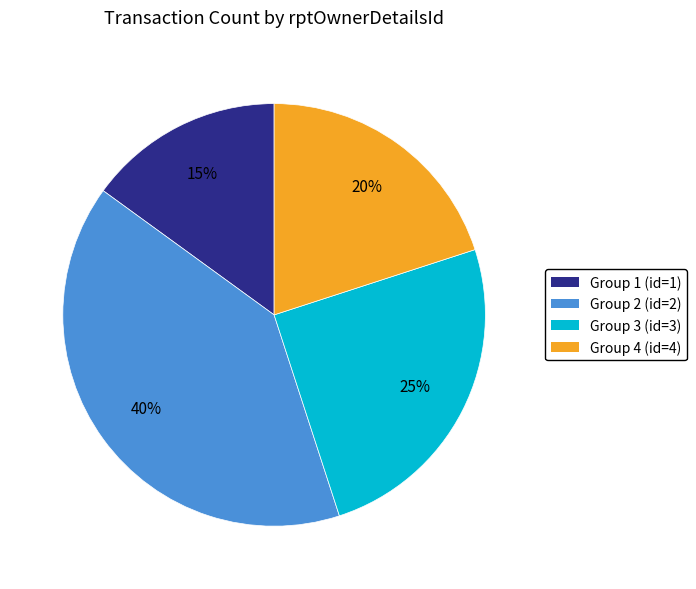

Is there a majority slice in this chart?

No